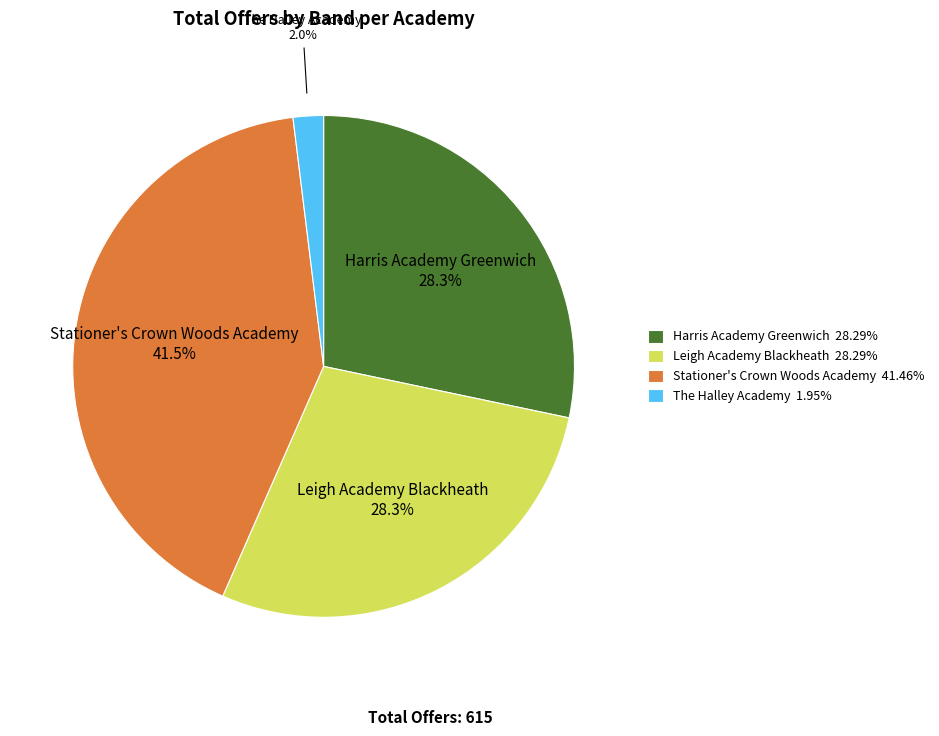

What is the ratio of the value at Stationer's Crown Woods Academy 41.46% to the value at Leigh Academy Blackheath 28.29%?

1.5